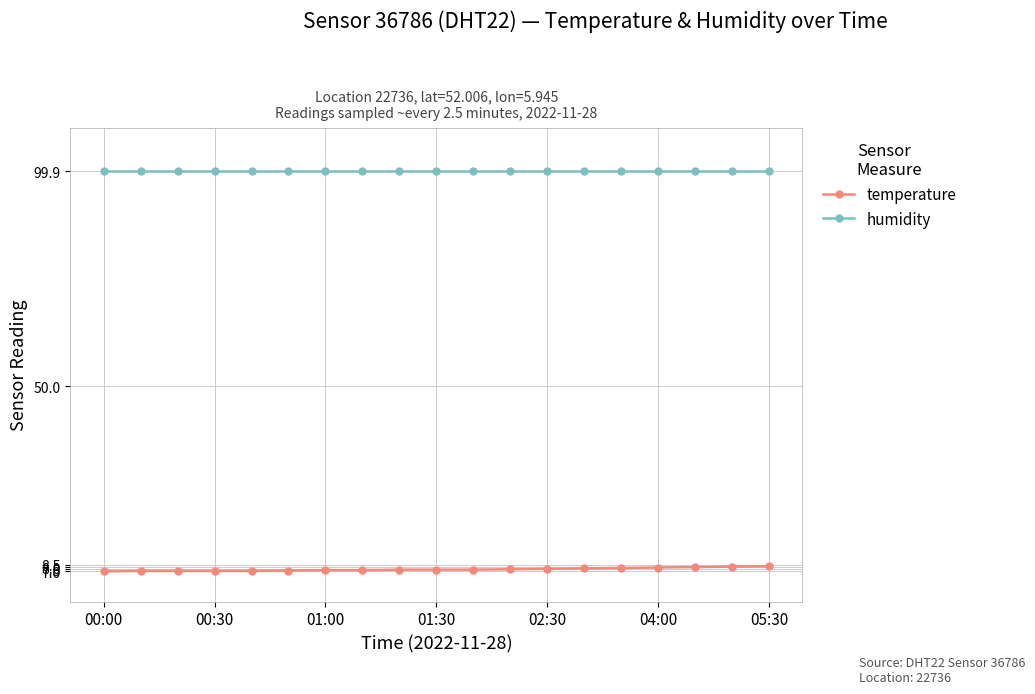

What are all the series names shown in the legend?

temperature, humidity